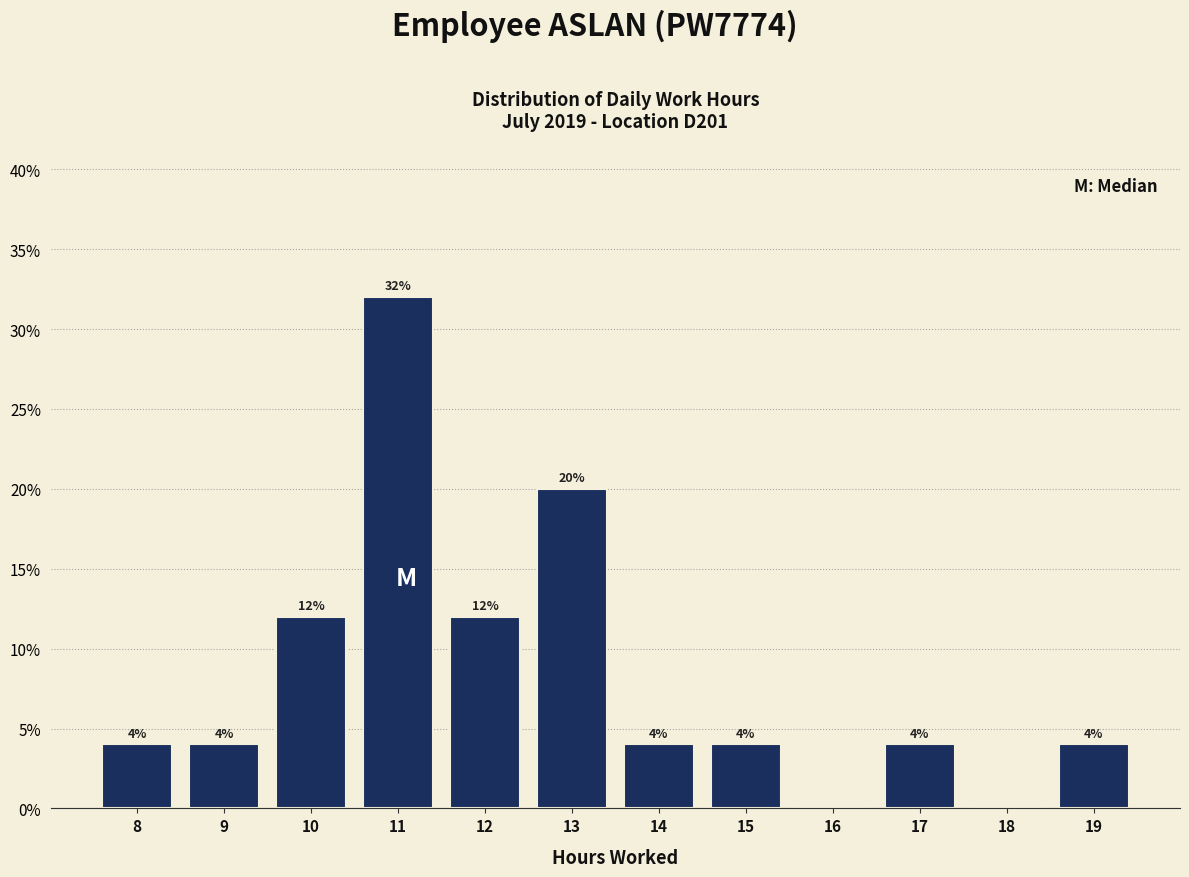

Reading right to left, what are all the values shown in this chart?

19=4.0	18=0.0	17=4.0	16=0.0	15=4.0	14=4.0	13=20.0	12=12.0	11=32.0	10=12.0	9=4.0	8=4.0